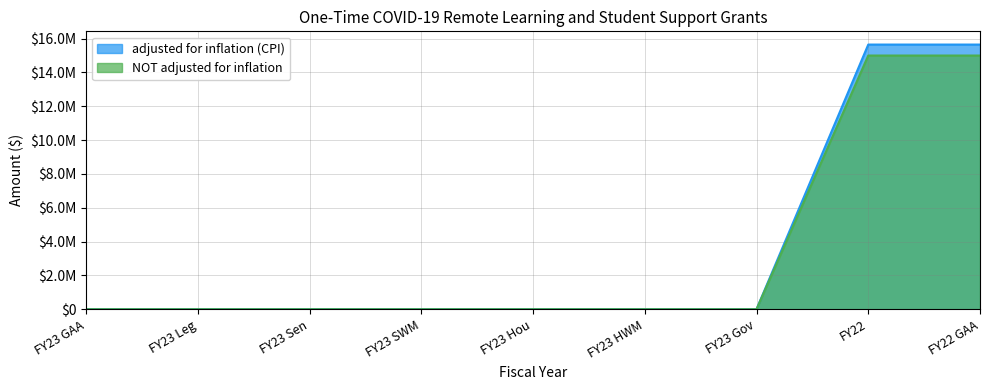

True or false: adjusted for inflation (CPI) and NOT adjusted for inflation intersect in this chart.

False